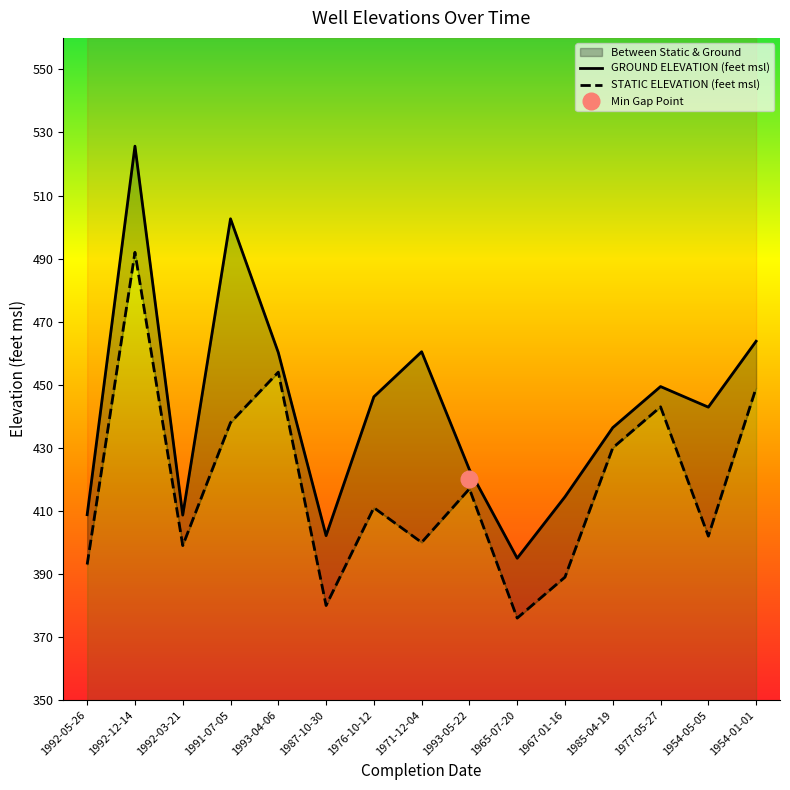

Between 1993-04-06 and 1965-07-20, which series saw the biggest shift?

STATIC ELEVATION (feet msl)